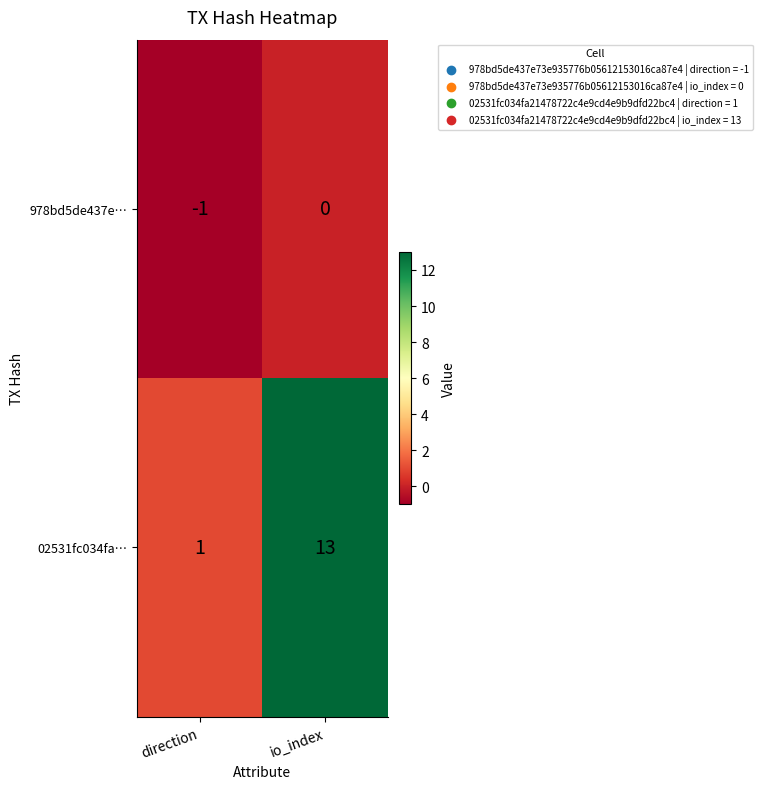

Rank the categories by 02531fc034fa… value from highest to lowest.

io_index, direction